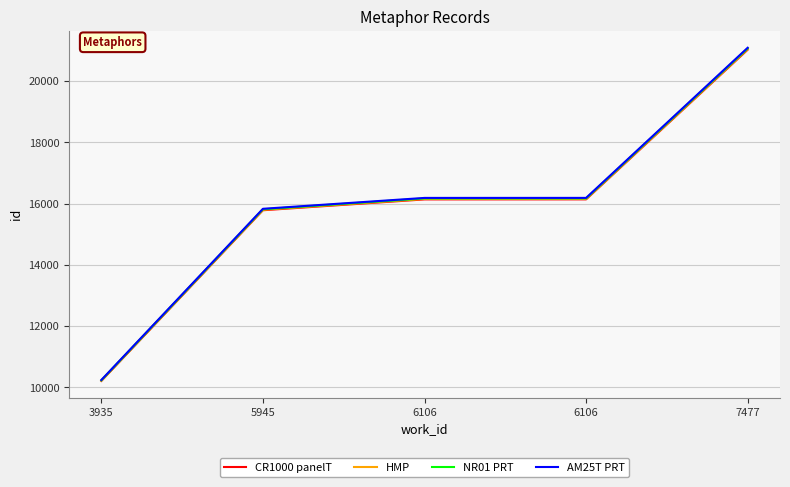

What are all the series names shown in the legend?

CR1000 panelT, HMP, NR01 PRT, AM25T PRT